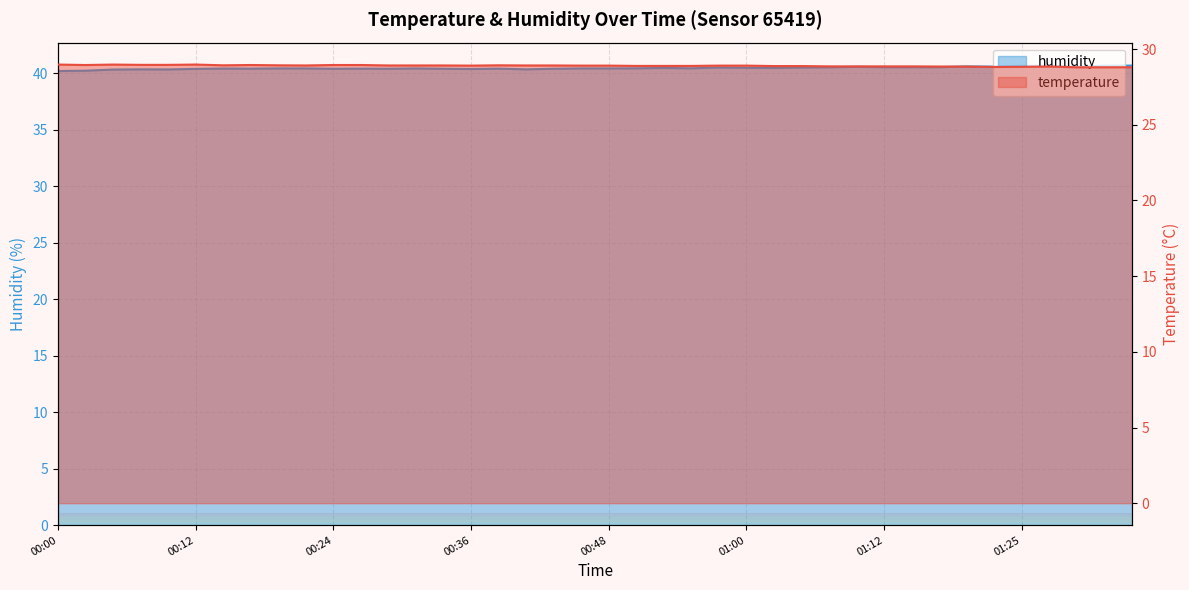

Between 00:24 and 00:34, which series saw the biggest shift?

temperature